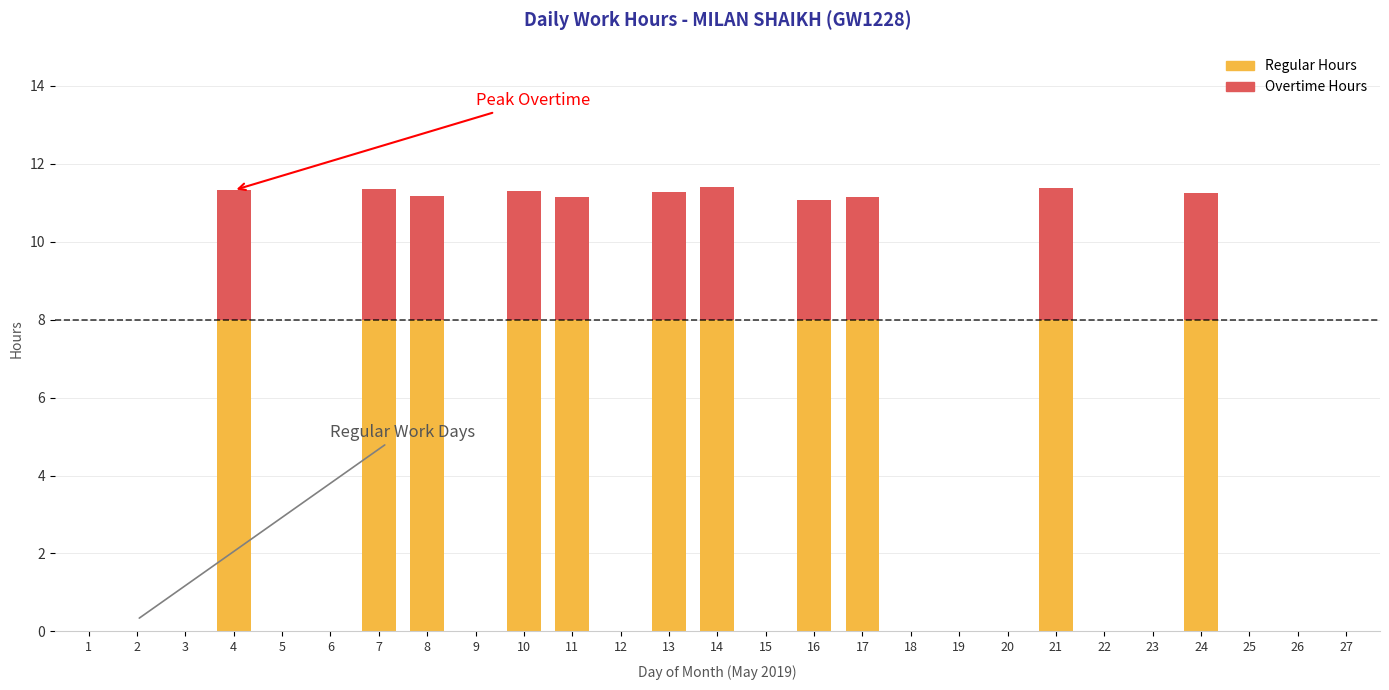

What is the sum of the Regular Hours values at 14 and 22?

8.0